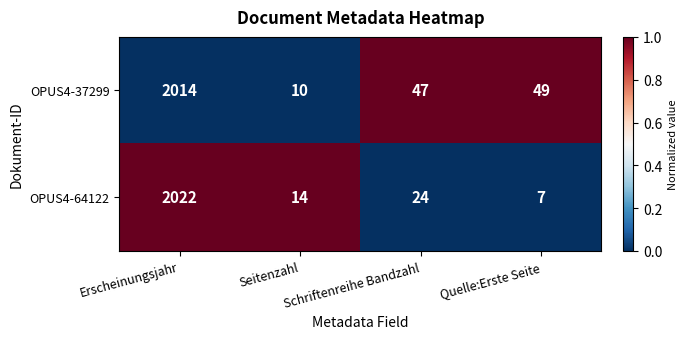

The OPUS4-64122 series shows 14 at Seitenzahl. True or false?

True